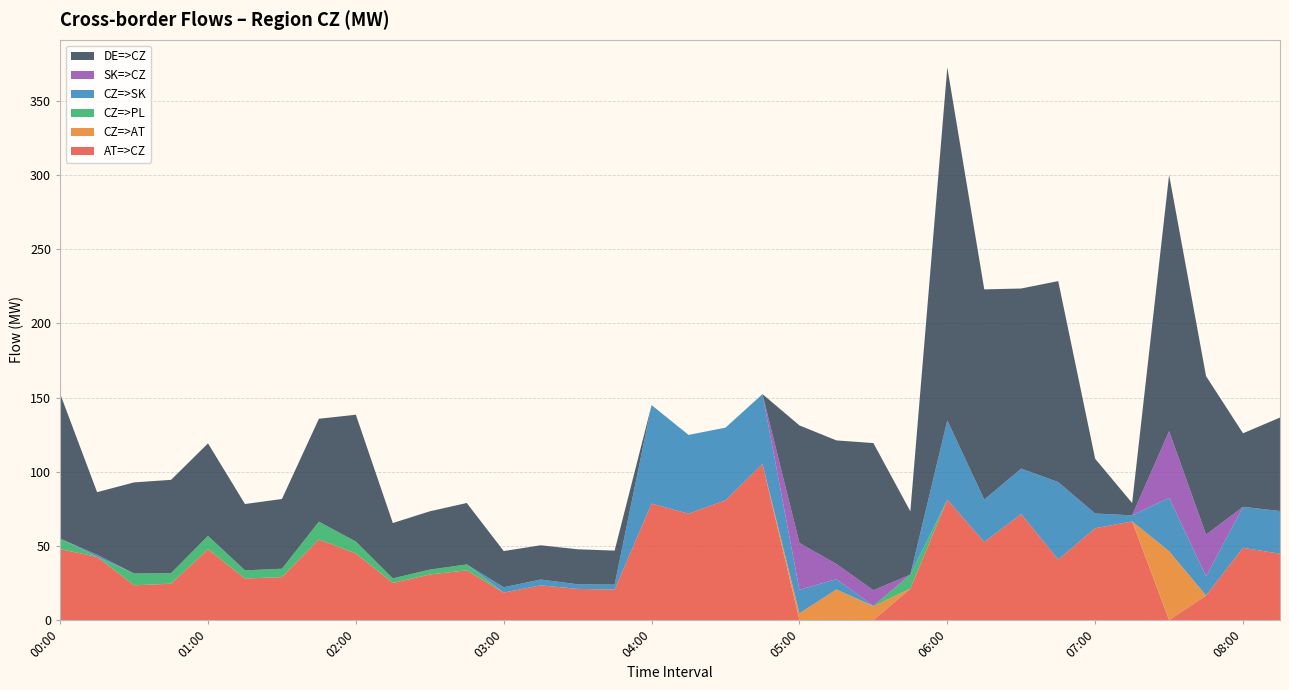

Reading left to right, what are all the values shown in this chart?

AT=>CZ: 47.8	42.6	23.4	24.5	47.7	28.0	28.9	54.3	44.9	25.0	30.7	33.5	18.5	23.4	21.0	20.5	78.5	71.7	80.7	105.2	0.0	0.0	0.0	21.2	81.1	52.6	71.4	40.8	61.9	66.5	0.0	16.5	48.7	44.7
CZ=>AT: 0.0	0.0	0.0	0.0	0.0	0.0	0.0	0.0	0.0	0.0	0.0	0.0	0.0	0.0	0.0	0.0	0.0	0.0	0.0	0.0	4.5	20.6	9.2	0.0	0.0	0.0	0.0	0.0	0.0	0.0	46.4	0.0	0.0	0.0
CZ=>PL: 7.1	0.0	8.0	7.1	9.0	5.5	5.7	12.0	8.0	3.1	3.3	4.0	0.0	0.0	0.0	0.0	0.0	0.0	0.0	0.0	0.0	0.0	0.3	9.4	0.0	0.0	0.0	0.0	0.0	0.0	0.0	0.0	0.0	0.0
CZ=>SK: 0.0	1.4	0.0	0.0	0.0	0.0	0.0	0.0	0.0	0.0	0.0	0.0	3.6	3.9	3.1	3.4	66.4	53.1	49.0	47.1	15.9	7.0	0.0	0.0	53.5	28.6	30.7	52.2	9.9	4.1	36.0	12.9	27.6	28.8
SK=>CZ: 0.0	0.0	0.0	0.0	0.0	0.0	0.0	0.0	0.0	0.0	0.0	0.0	0.0	0.0	0.0	0.0	0.0	0.0	0.0	0.0	31.5	10.2	10.6	0.0	0.0	0.0	0.0	0.0	0.0	0.0	44.9	28.2	0.0	0.0
DE=>CZ: 97.6	42.2	61.4	62.9	62.4	44.7	47.0	69.4	85.5	37.3	39.3	41.4	24.4	23.1	23.6	22.9	0.0	0.0	0.0	0.0	79.3	83.3	99.2	42.7	237.9	141.7	121.4	135.5	36.9	8.3	172.8	106.8	49.6	63.0